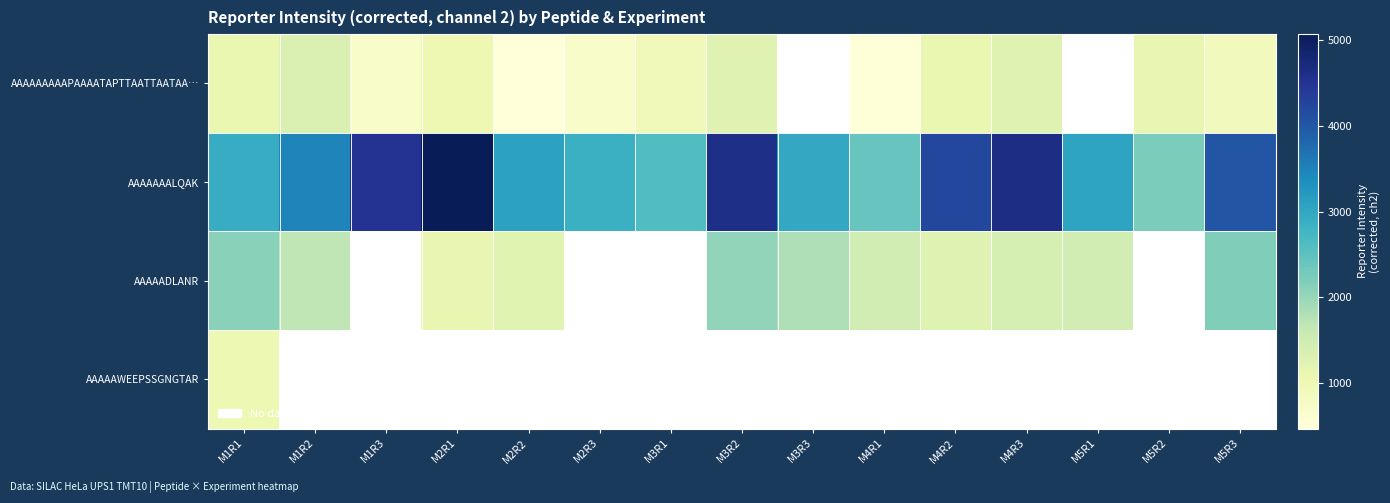

What is the lowest value of the AAAAAAAAAPAAAATAPTTAATTAATAA… series?

468.6